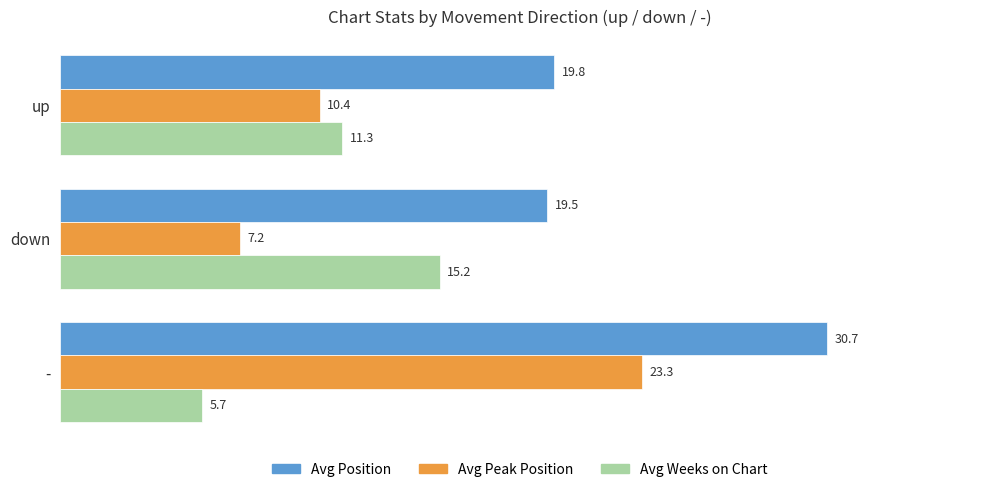

What is the difference between the highest and lowest values at up?

9.4